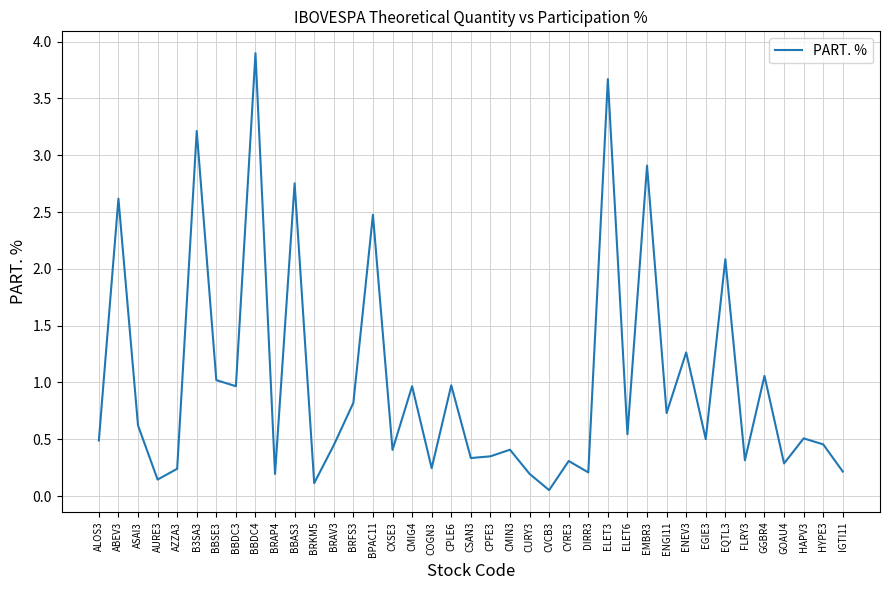

What is the difference between the maximum and minimum values?

3.8